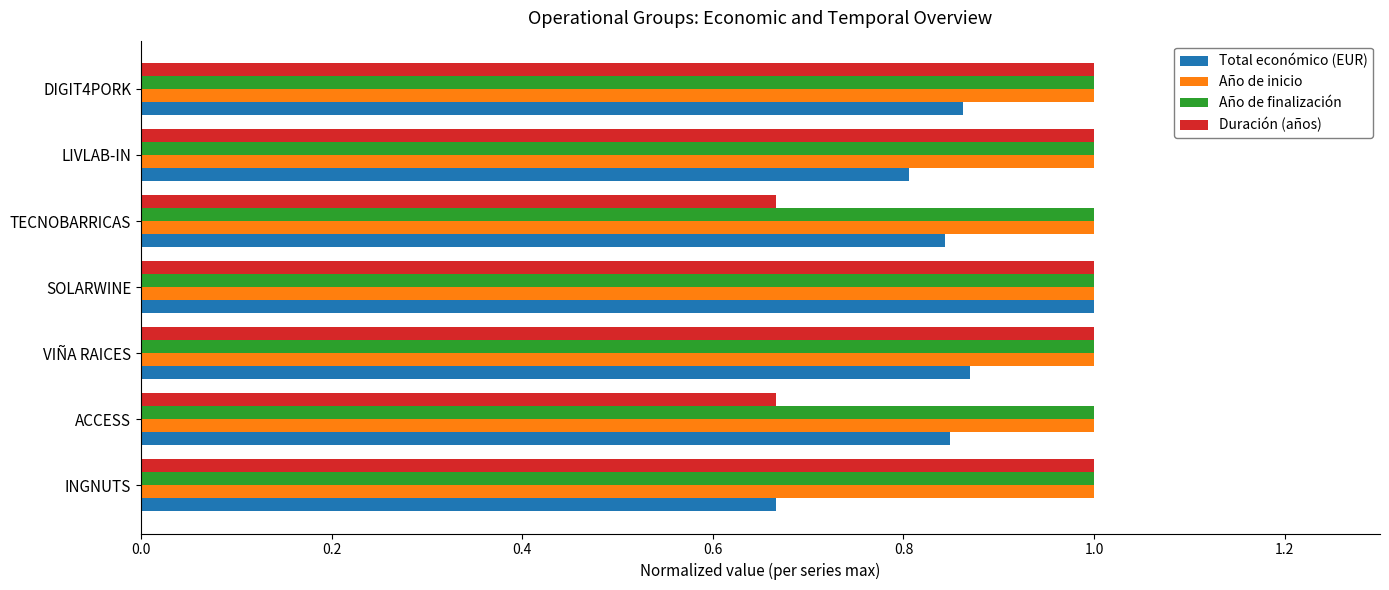

What is the highest value of the Total económico (EUR) series?

1.0